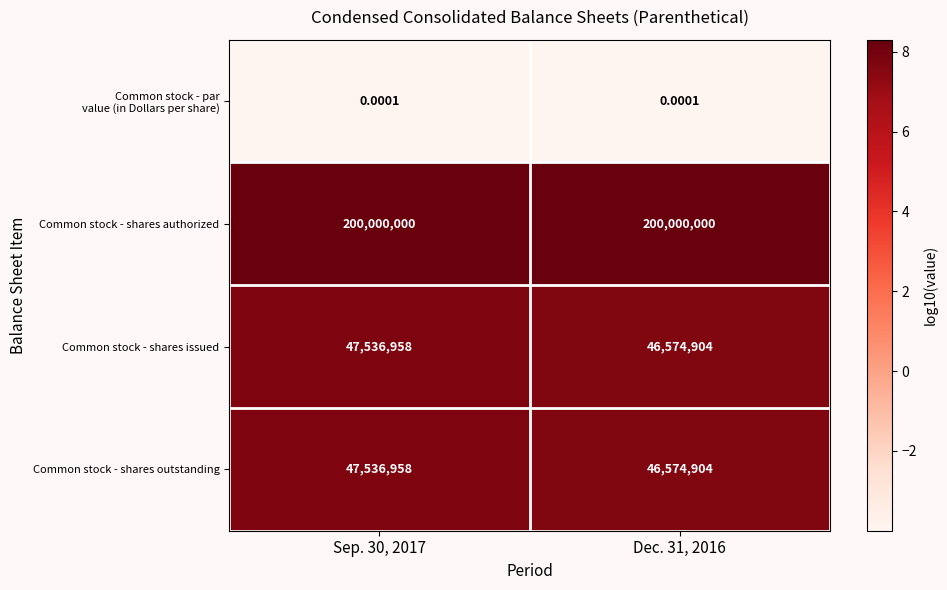

What is the spread (max minus min) of values at Sep. 30, 2017?

200000000.0